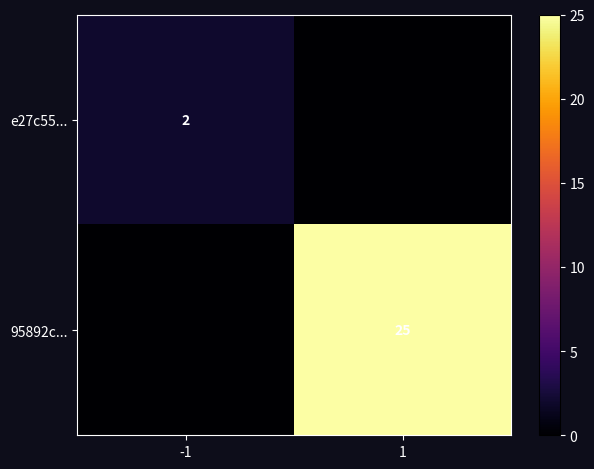

The value of 95892c... at 1 is 33. True or false?

False